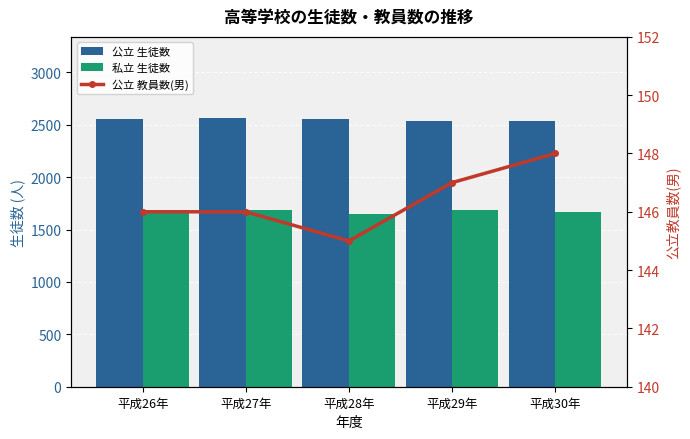

Which series has the largest total across all categories?

公立 生徒数